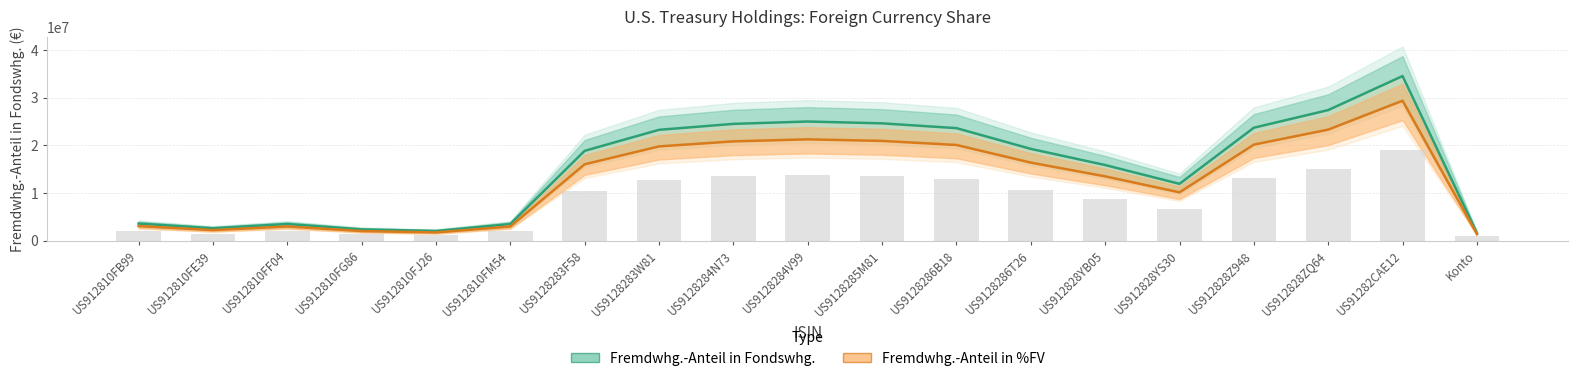

Where is Fremdwhg.-Anteil in Fondswhg. nearest to the value 18077207?

US9128283F58